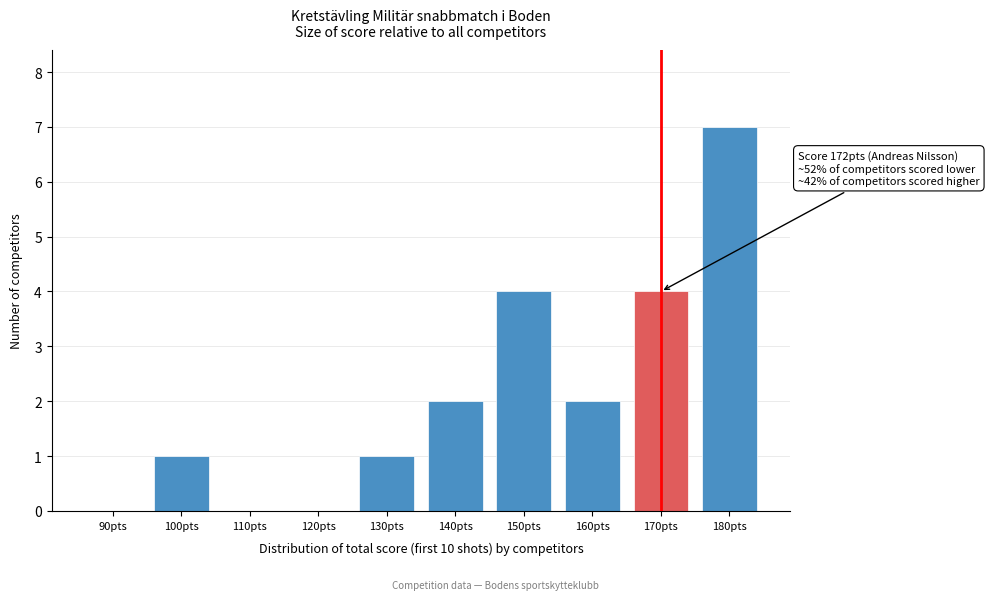

Reading left to right, what are all the values shown in this chart?

90pts=0	100pts=1	110pts=0	120pts=0	130pts=1	140pts=2	150pts=4	160pts=2	170pts=4	180pts=7